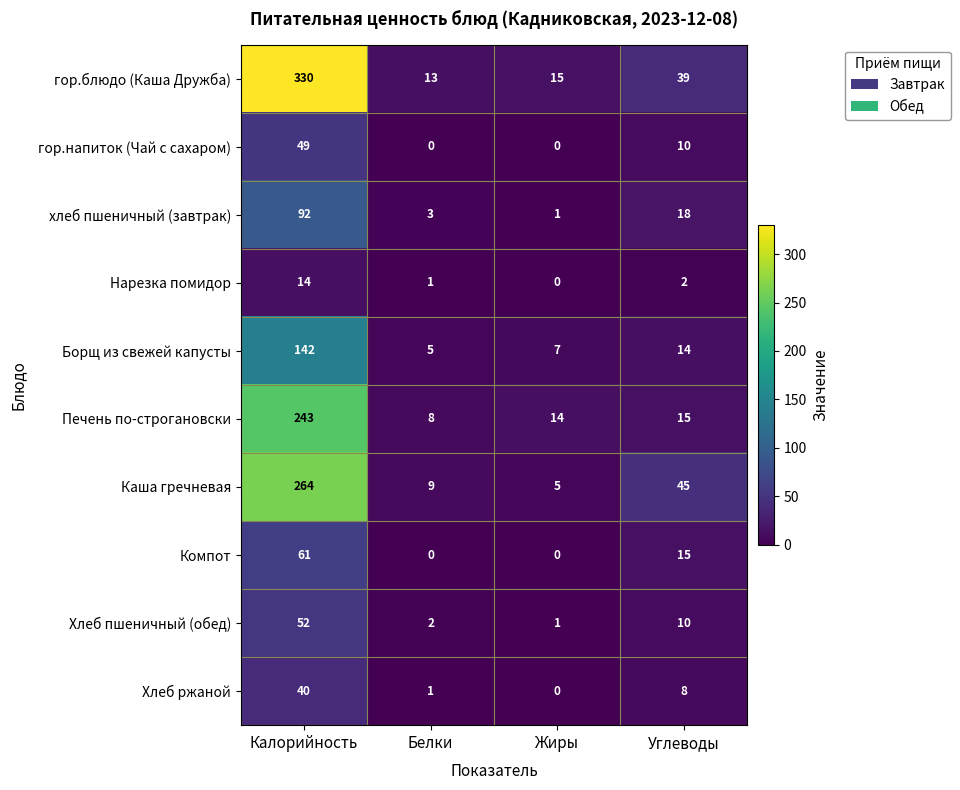

Which series has the largest total across all categories?

гор.блюдо (Каша Дружба)